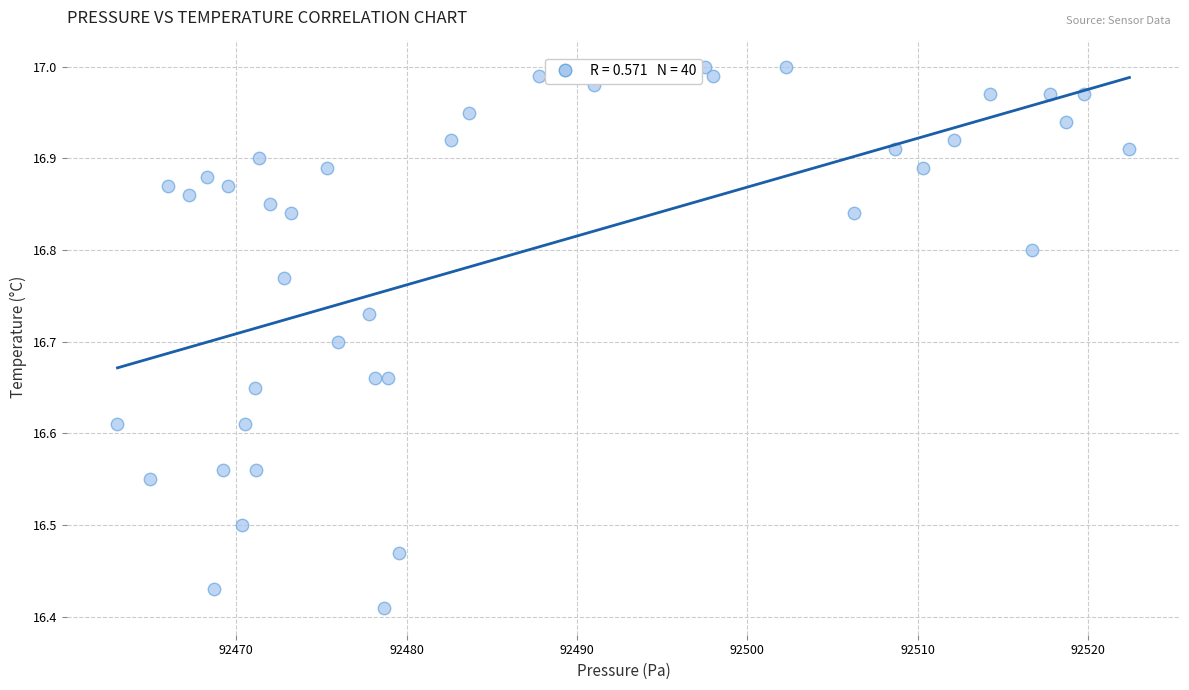

What is the range of X values (max minus min)?

59.4